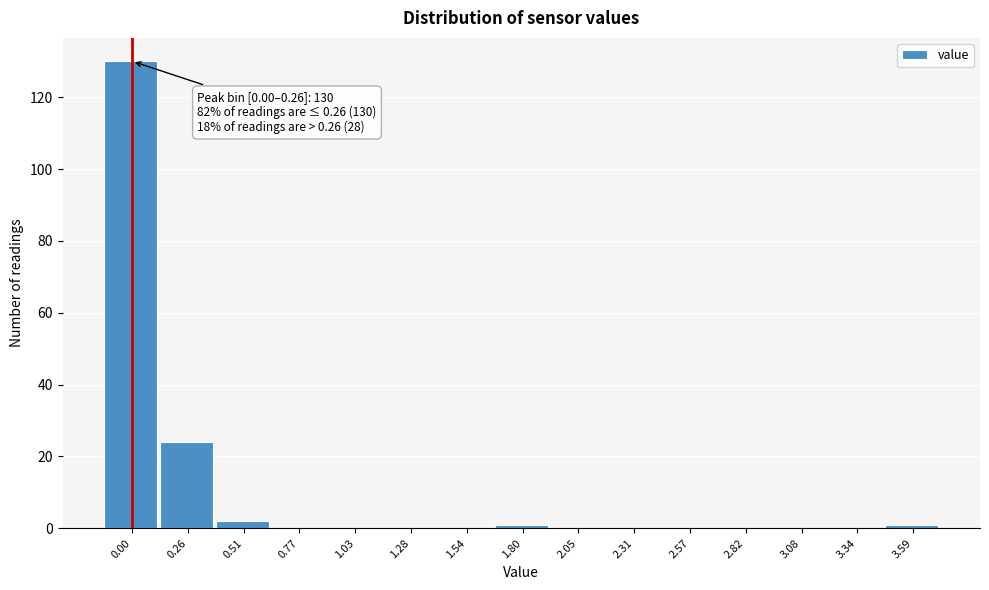

Reading left to right, extract all data points from this chart.

0.00=130	0.26=24	0.51=2	0.77=0	1.03=0	1.28=0	1.54=0	1.80=1	2.05=0	2.31=0	2.57=0	2.82=0	3.08=0	3.34=0	3.59=1